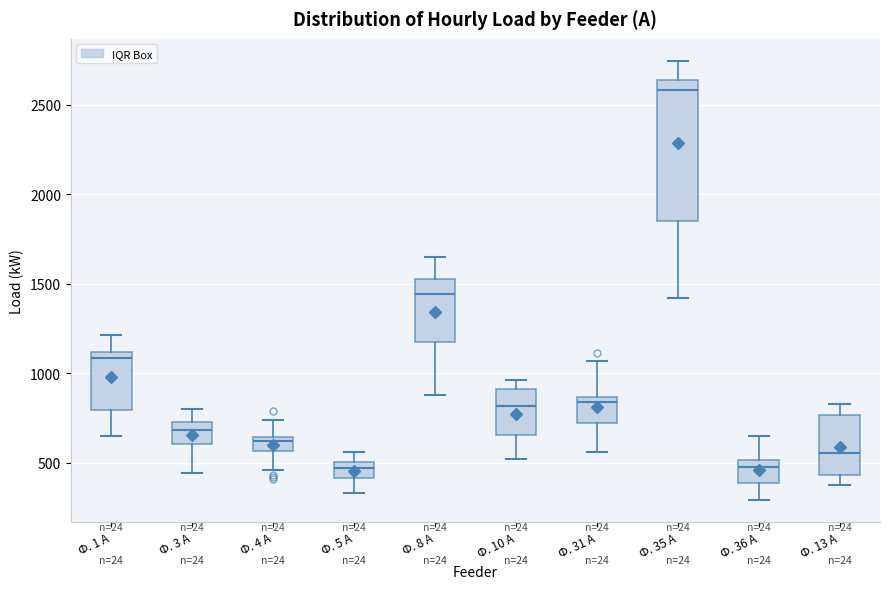

Which box is the tallest, from its lower edge to its upper edge?

Ф. 35 А